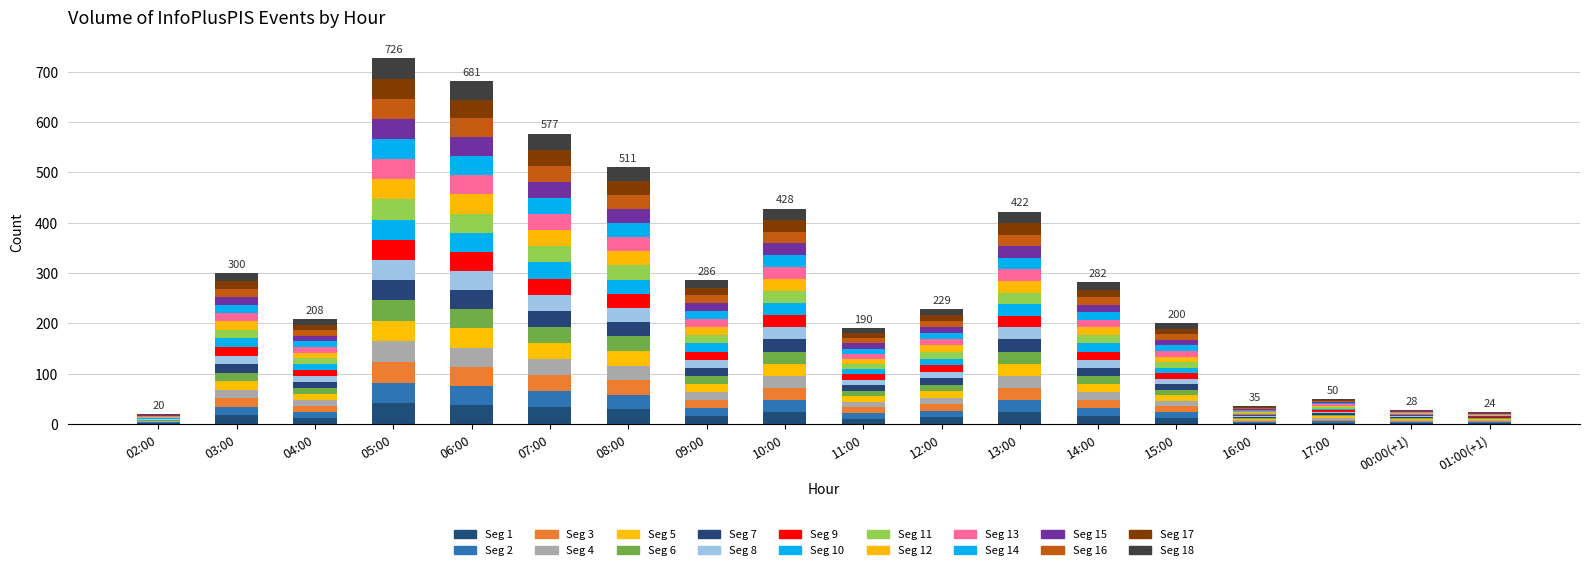

The value at 03:00 is 11. True or false?

False